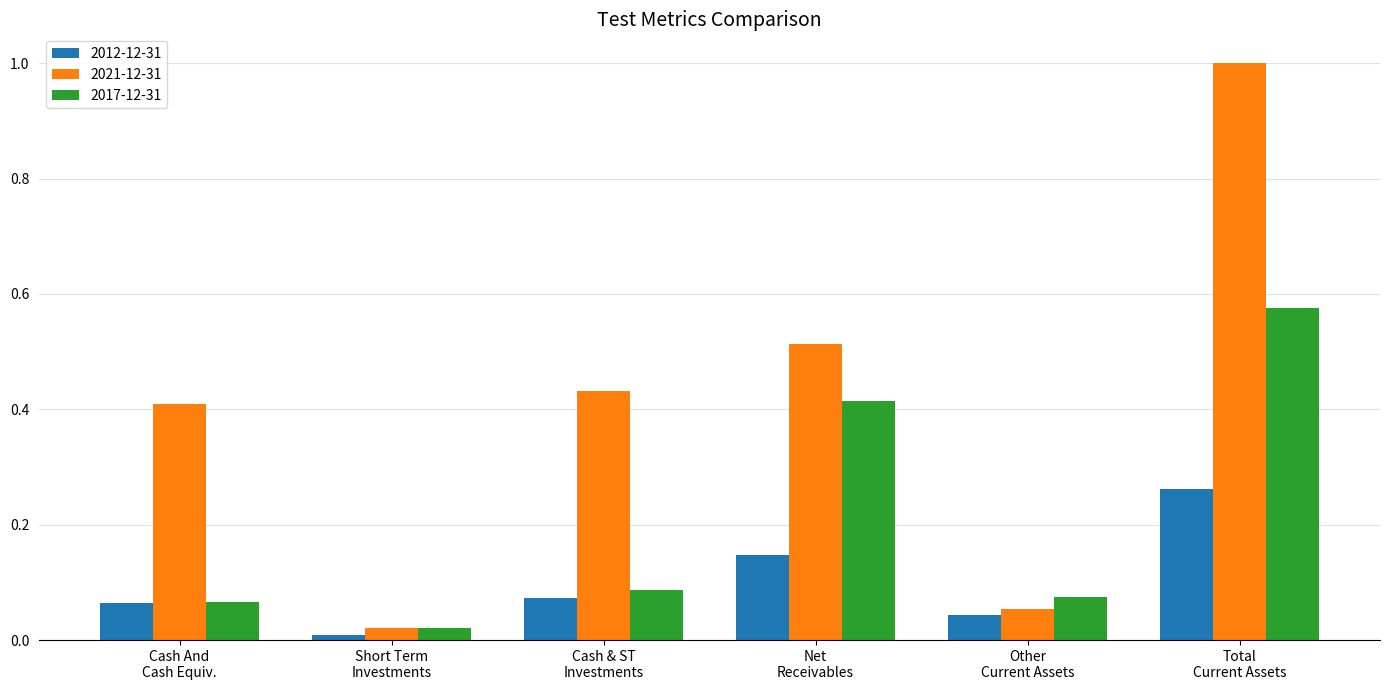

How many data points does each series have?

6